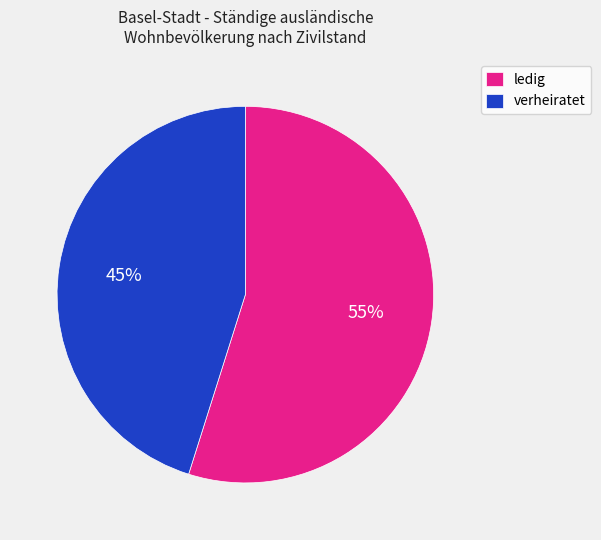

To the nearest percent, what is the combined percentage of ledig and verheiratet?

100%